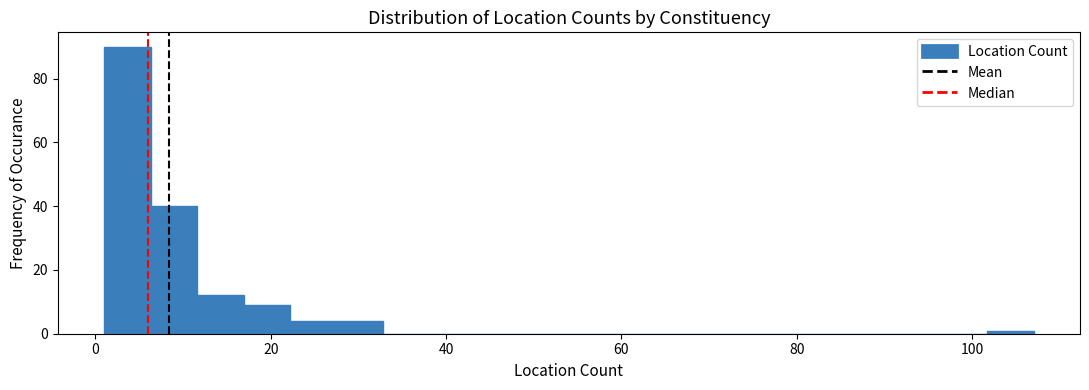

Read against the x-axis, roughly where is the centre of the tallest bar?

4